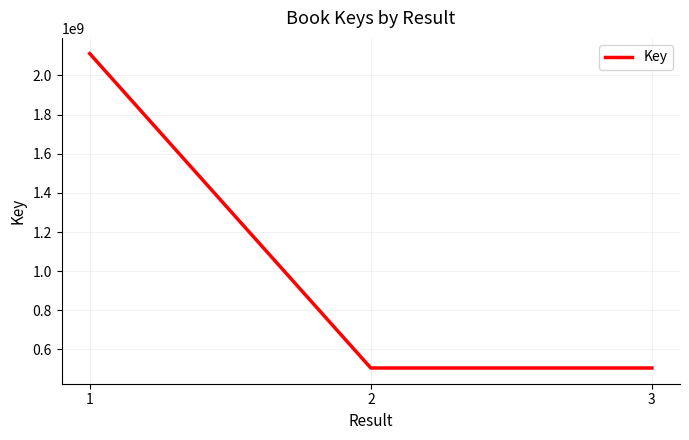

What is the minimum value shown in the chart?

505004138